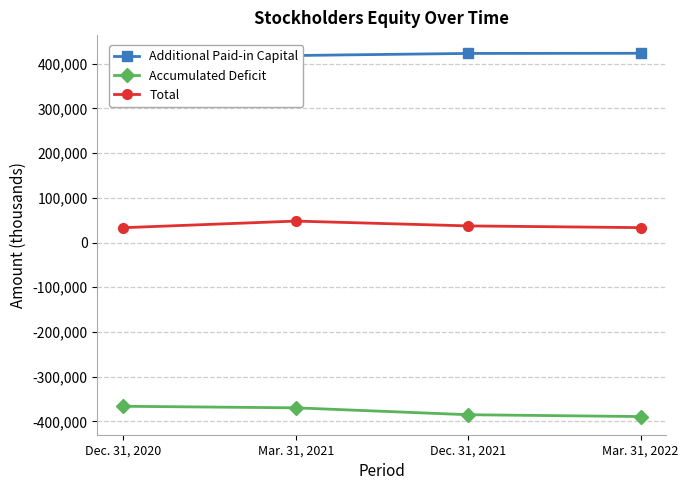

What value does the Additional Paid-in Capital series have at Mar. 31, 2021, to the nearest 50?

418300